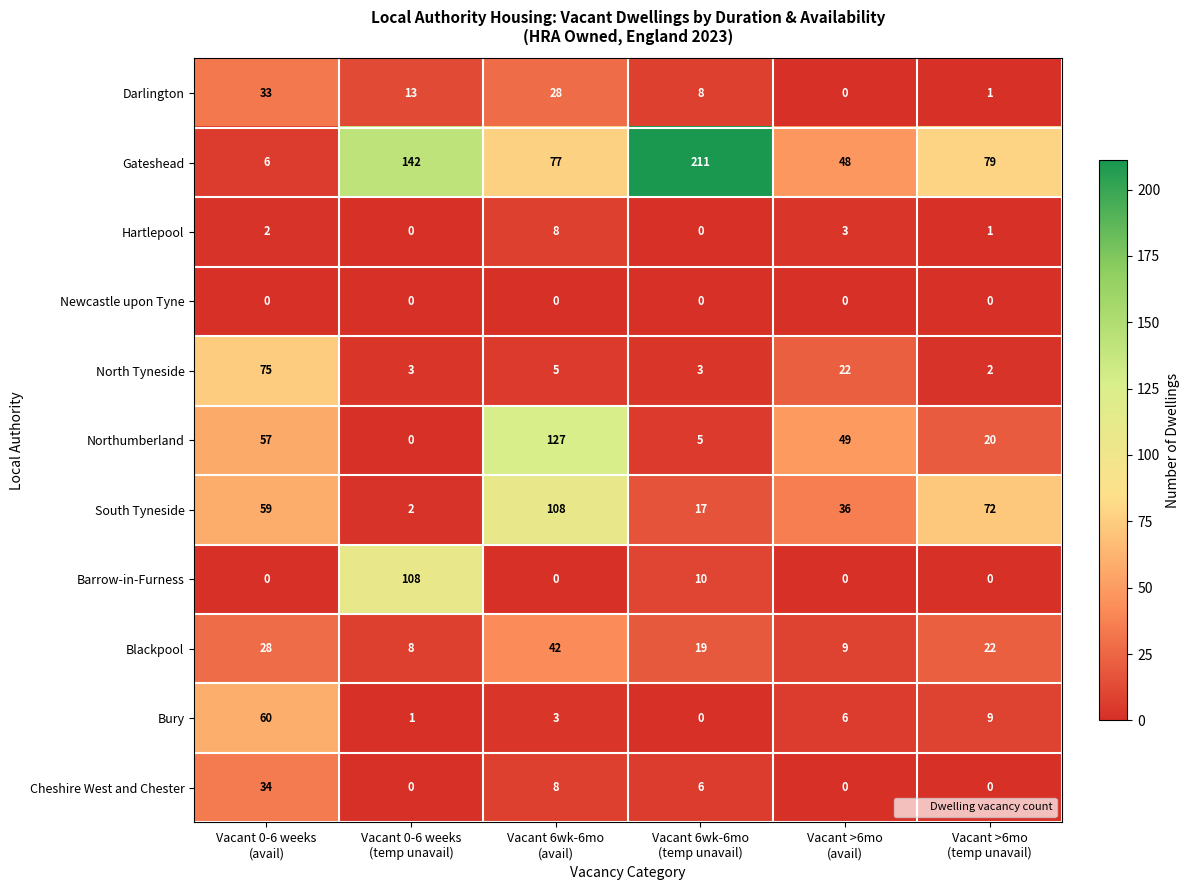

What is the average value of the Blackpool series?

21